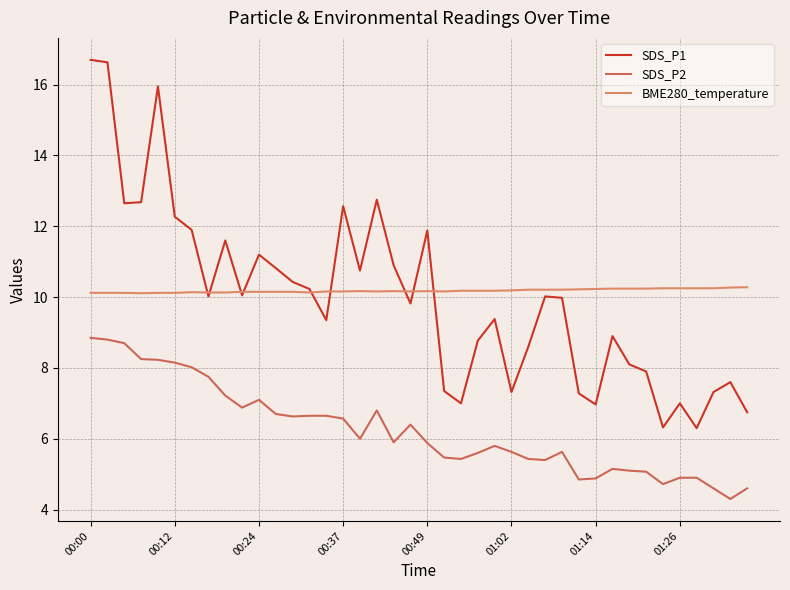

Which series has the largest range (max minus min)?

SDS_P1